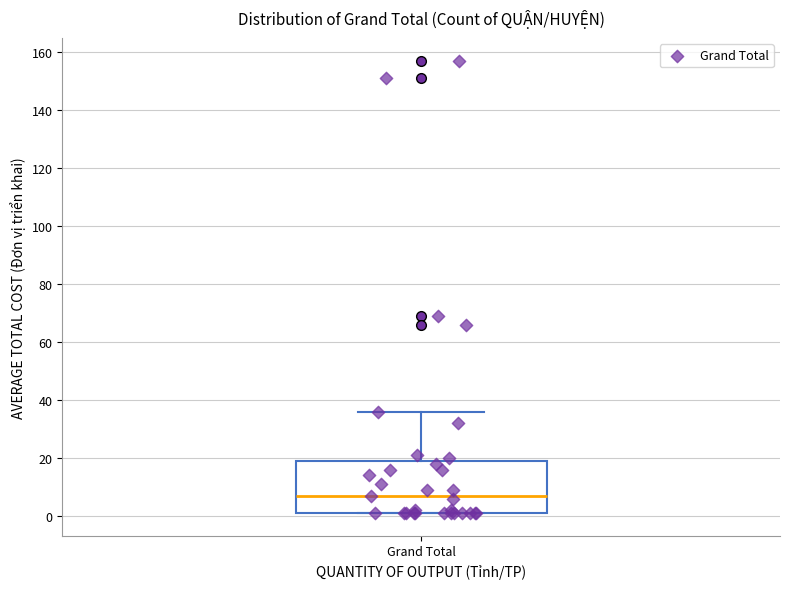

Read this box plot against the y-axis: the position of the median line, the range covered by the box, and the ends of both whiskers. The values are not printed on the chart, so give them approximately, as read against the axis.

median 8, box 2 to 20, whiskers 2 to 36